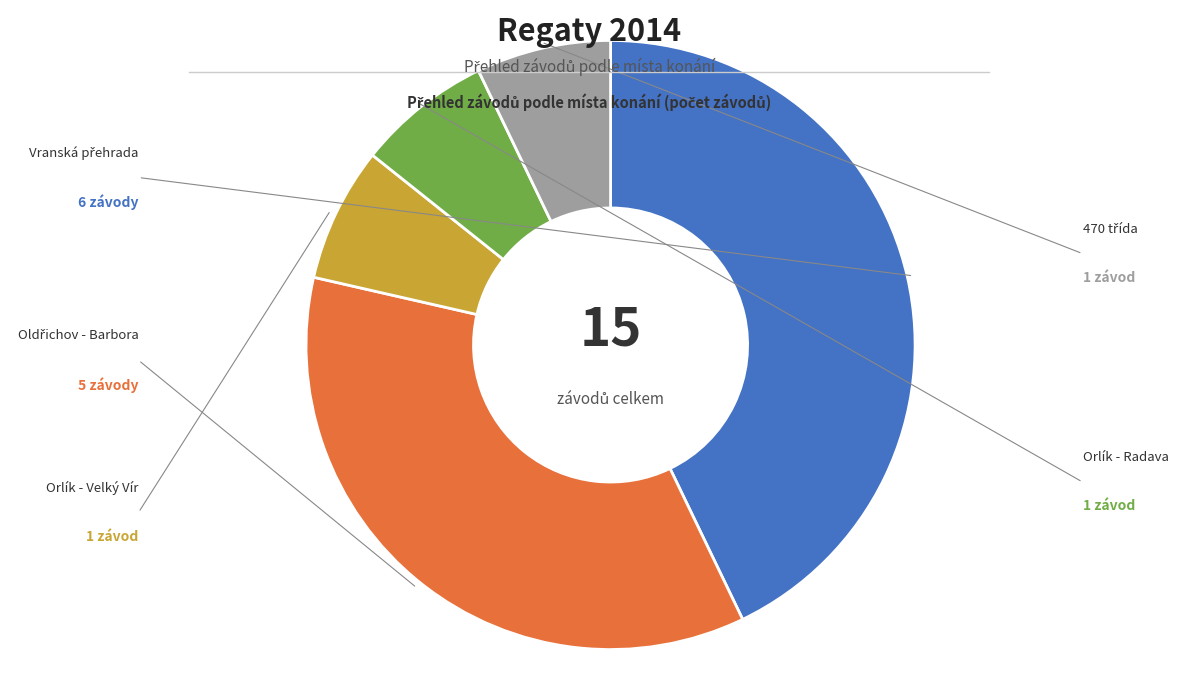

Is there any slice that represents more than half of the pie?

No